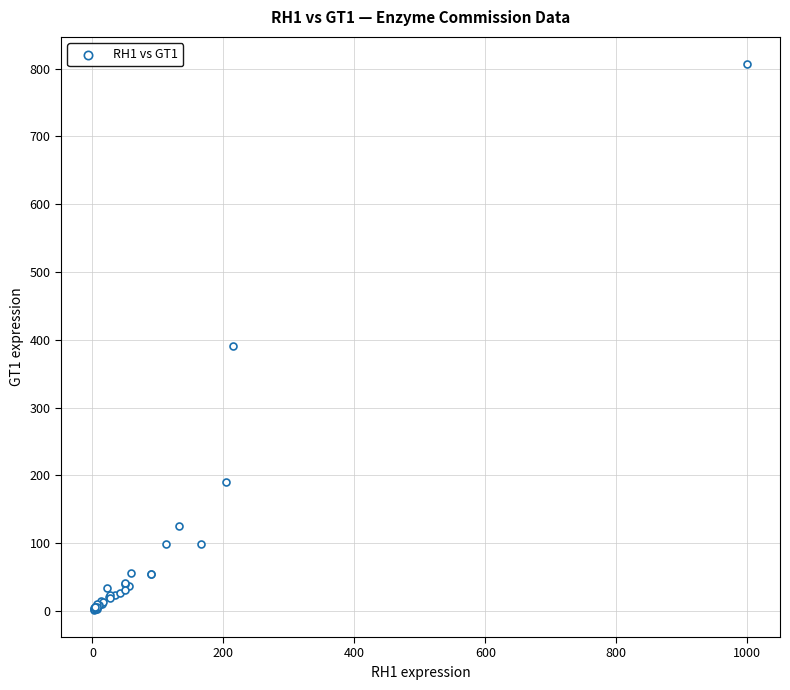

What Y value in the scatter plot is closest to 404?

390.3